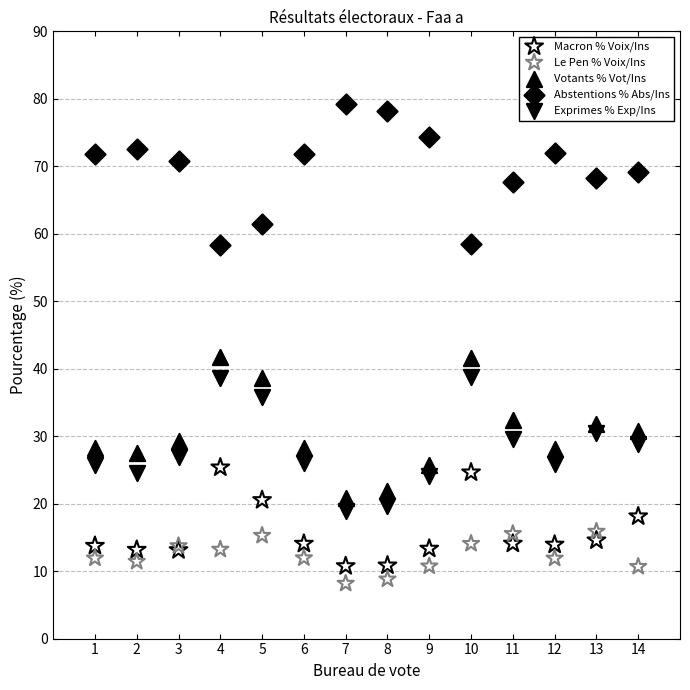

What is the X range (max minus min) for the scatter plot?

13.0